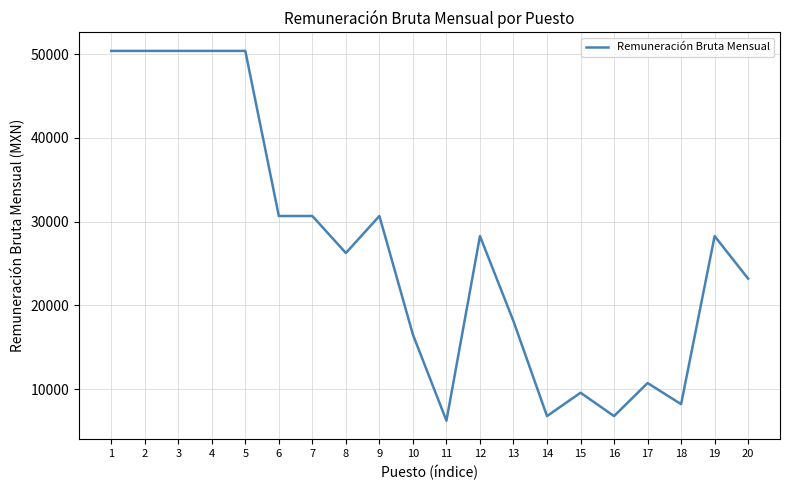

What is the sum of the values at 4 and 20?

73592.6